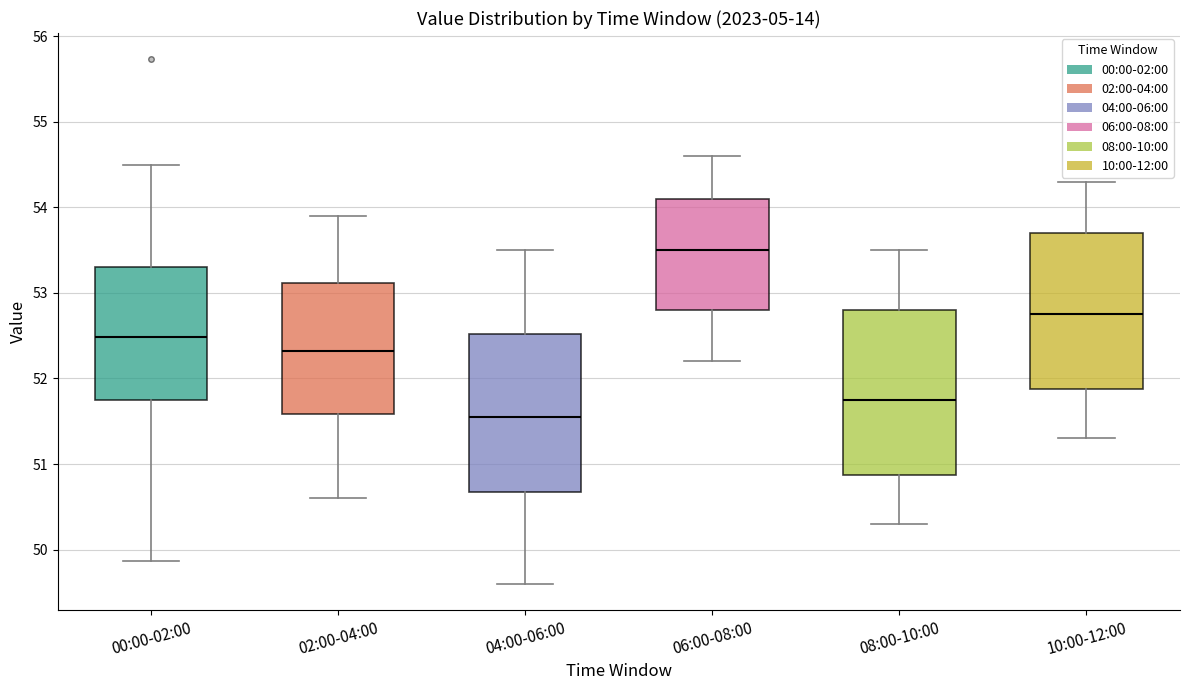

Where is the lower edge of the box for 06:00-08:00 on the y-axis? The values are not printed on the chart, so give them approximately, as read against the axis.

52.8